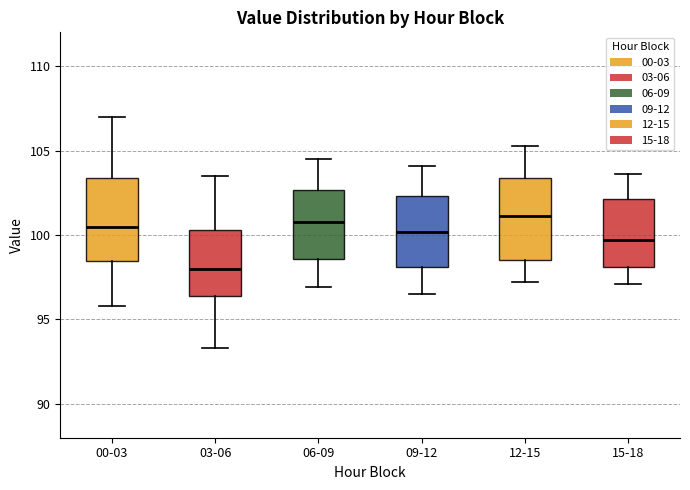

Which box's median line is the lowest?

03-06